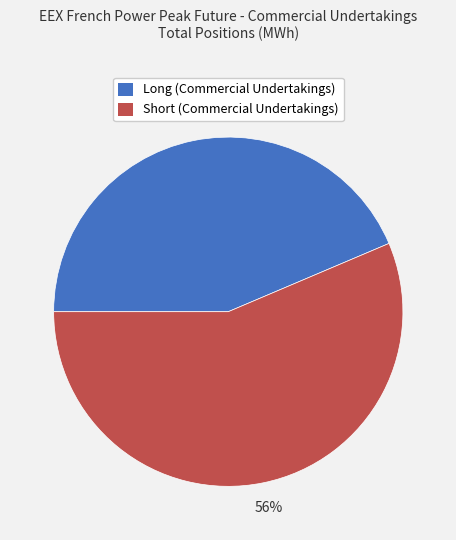

Which has a higher value, Long (Commercial Undertakings) or Short (Commercial Undertakings)?

Short (Commercial Undertakings)